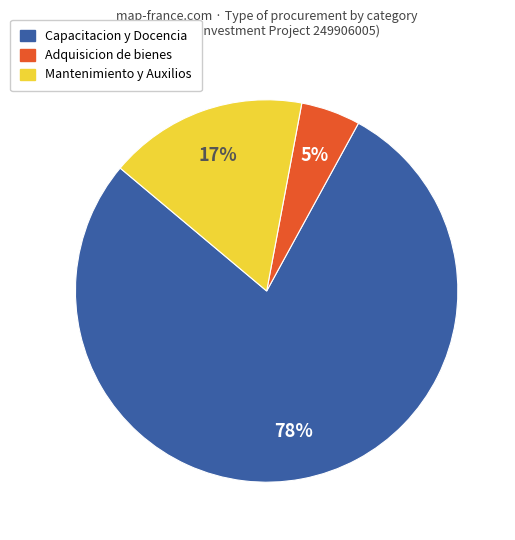

To the nearest percent, what is the difference between the largest and smallest slice percentages?

73%